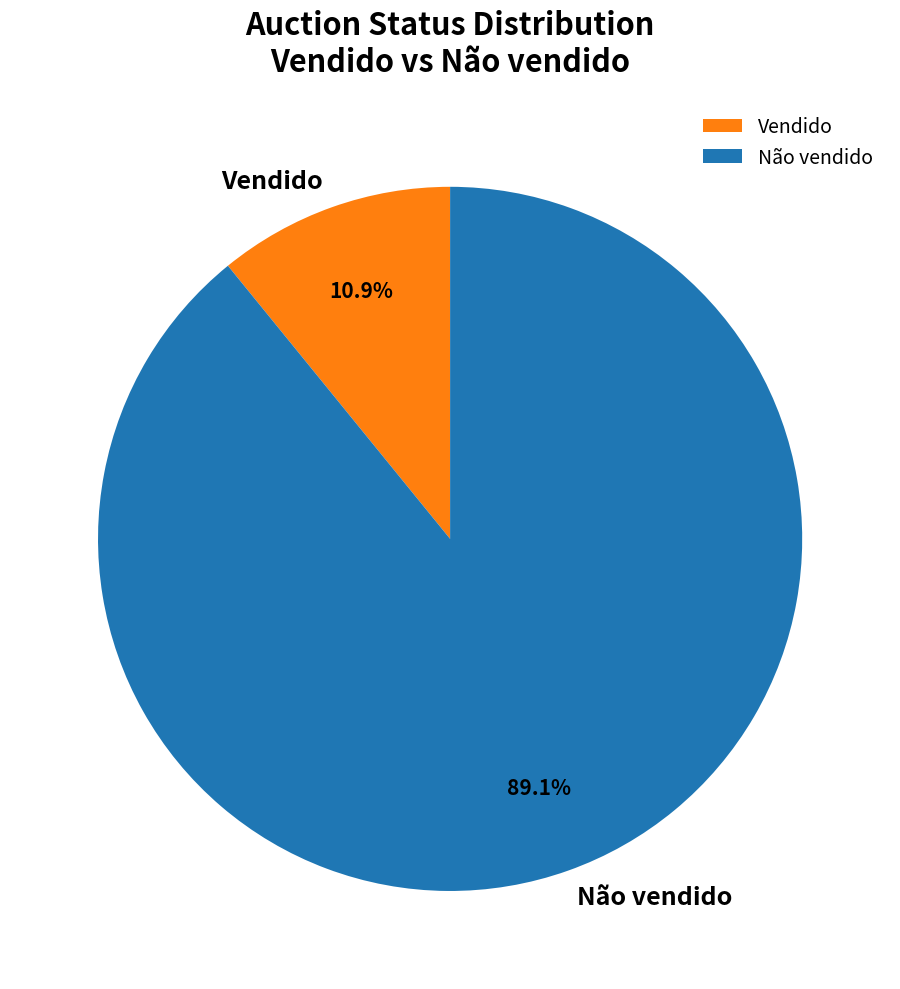

The Vendido slice represents 18% of the pie. True or false?

False